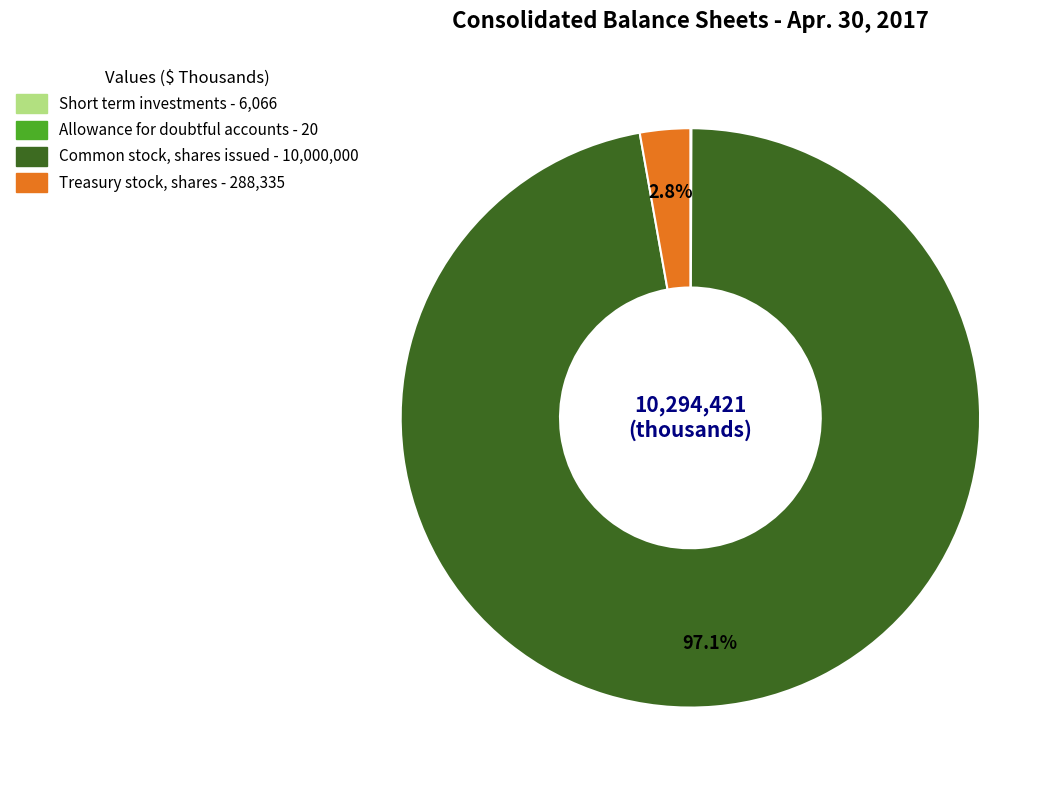

What is the largest slice in the pie chart?

Common stock, shares issued